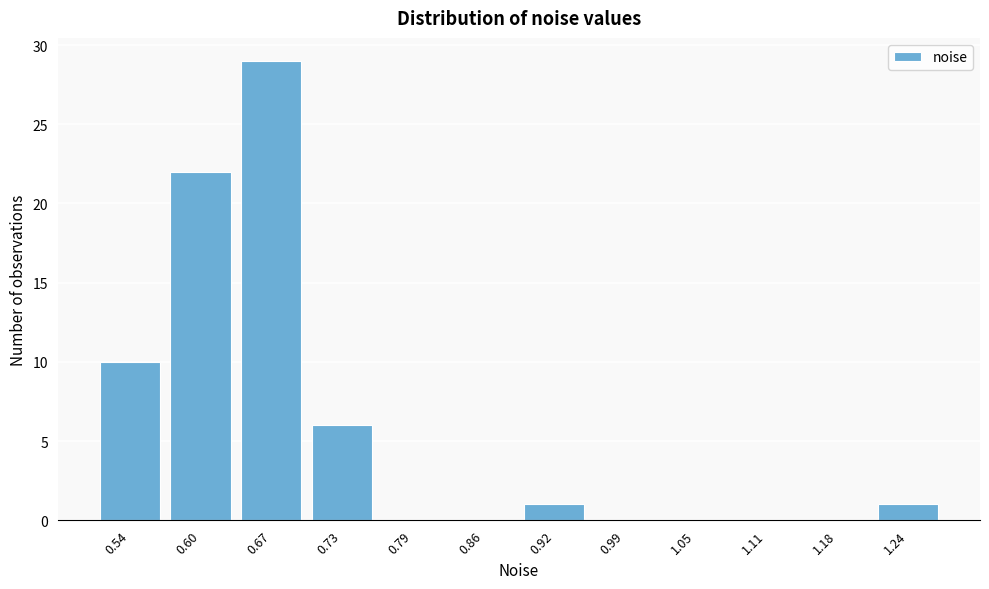

Reading left to right, transcribe all the data shown in this chart.

0.54=10	0.60=22	0.67=29	0.73=6	0.79=0	0.86=0	0.92=1	0.99=0	1.05=0	1.11=0	1.18=0	1.24=1